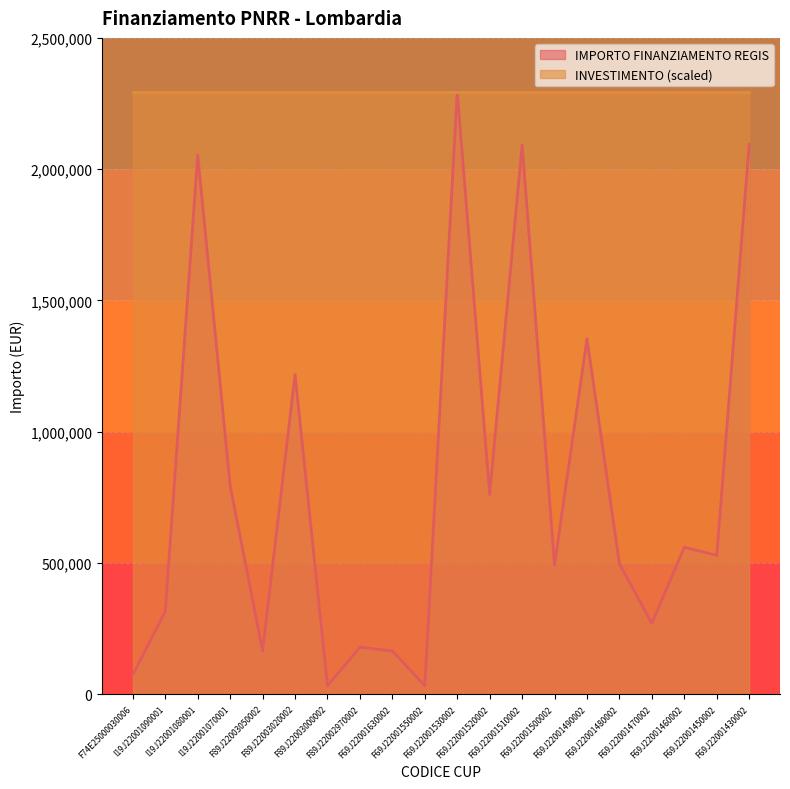

Reading left to right, extract all data points from this chart.

F74E25000030006=75000.0	I19J22001090001=316152.0	I19J22001080001=2053998.0	I19J22001070001=794224.6	F89J22003050002=165553.7	F89J22003020002=1218141.0	F89J22003000002=32928.8	F89J22002970002=179585.6	F69J22001630002=165553.7	F69J22001550002=32928.8	F69J22001530002=2295164.0	F69J22001520002=761365.0	F69J22001510002=2092533.7	F69J22001500002=493612.2	F69J22001490002=1354560.0	F69J22001480002=497328.3	F69J22001470002=270520.0	F69J22001460002=560429.4	F69J22001450002=529281.2	F69J22001430002=2094550.0